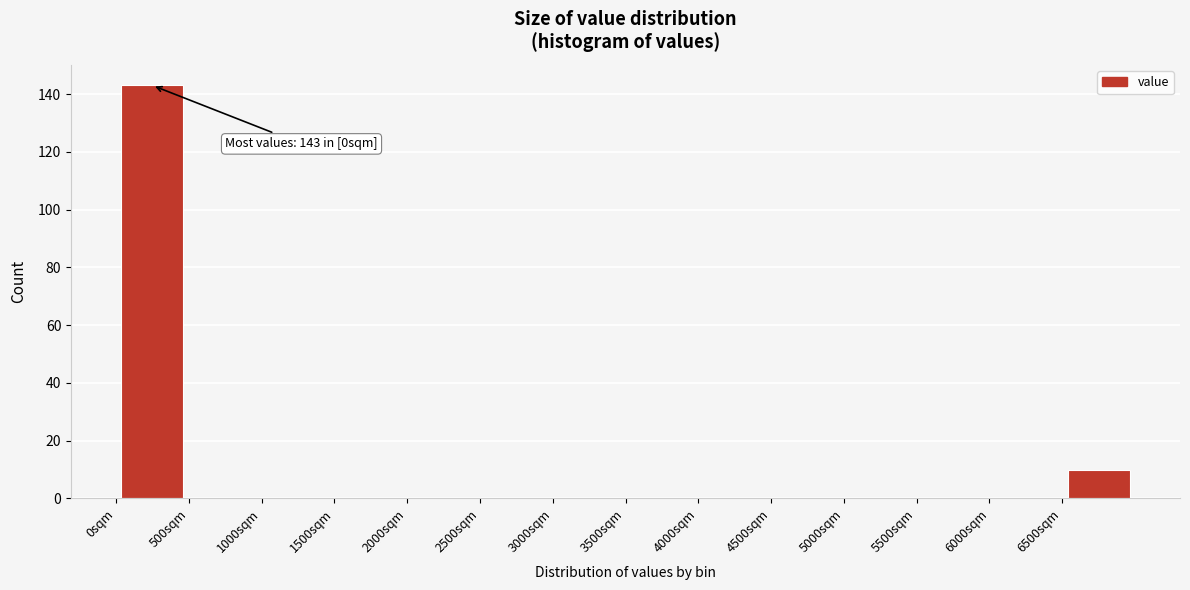

Which range on the x-axis has the tallest bar?

0 to 500